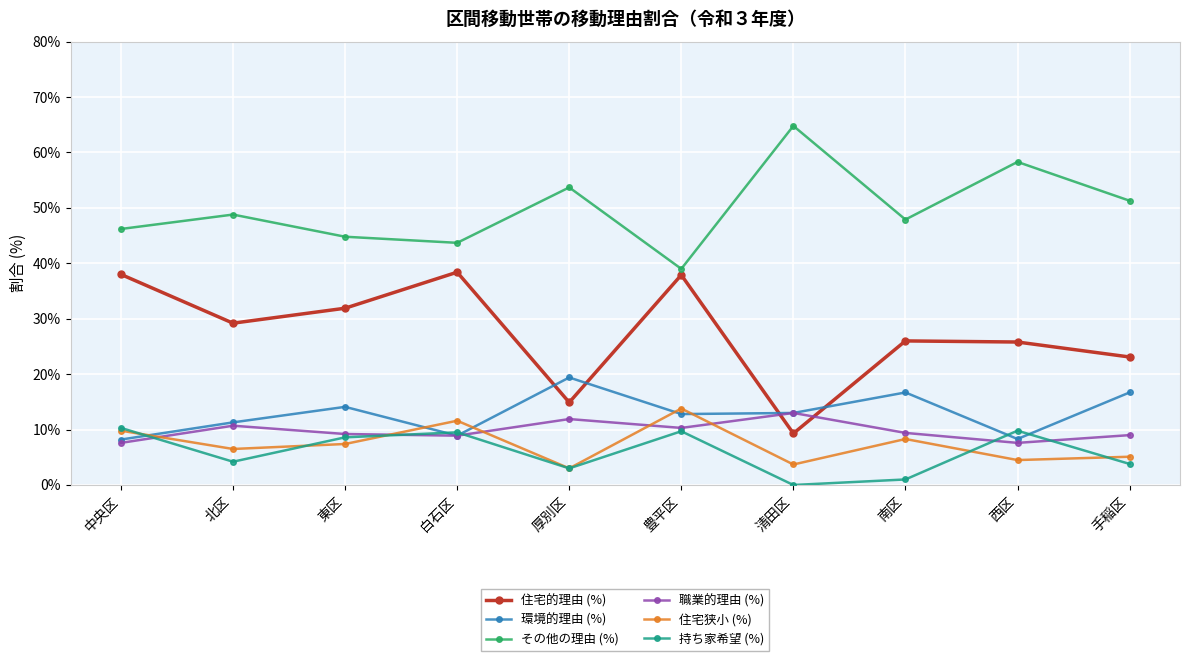

What is the label of the 7th point from the right?

白石区